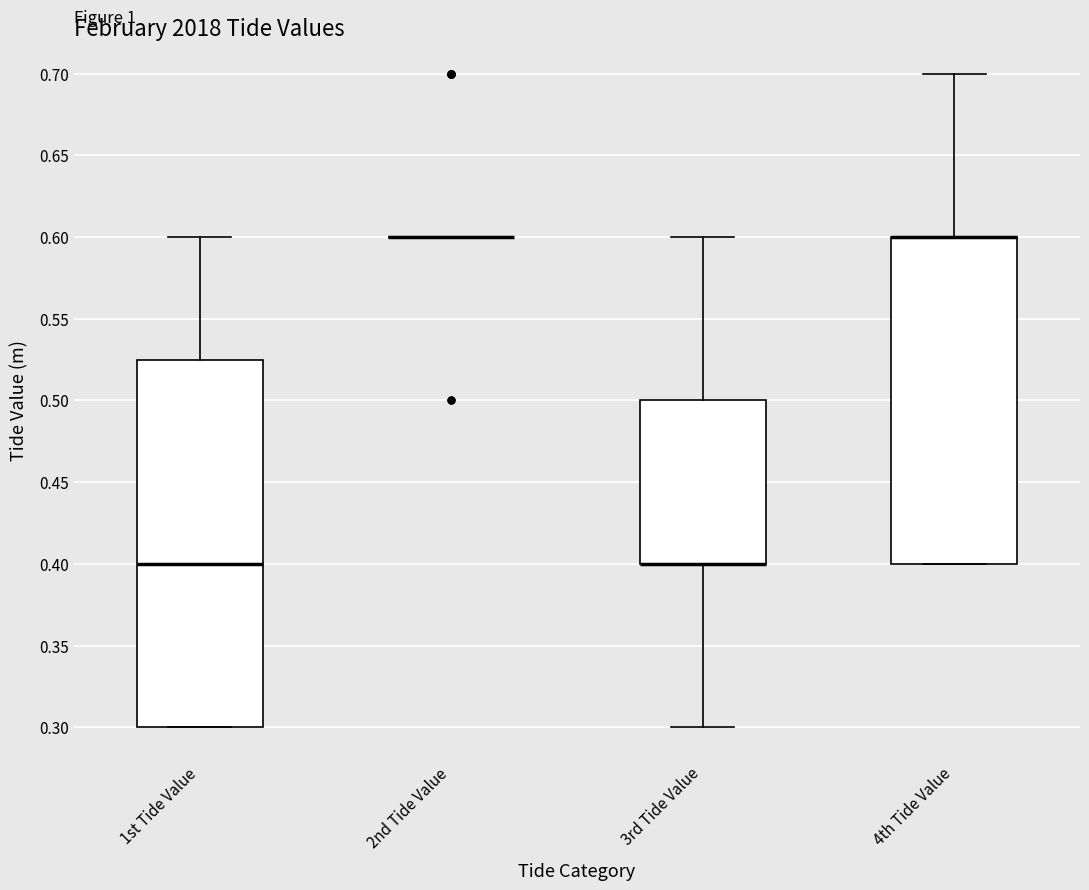

Reading left to right, read every box against the y-axis: the position of its median line, the range the box covers, and the ends of its whiskers. The values are not printed on the chart, so give them approximately, as read against the axis.

1st Tide Value: median 0.400, box 0.300 to 0.525, whiskers 0.300 to 0.600
2nd Tide Value: box collapsed to a line at 0.600, whiskers 0.600 to 0.600
3rd Tide Value: median 0.400 (drawn on the box's lower edge), box 0.400 to 0.500, whiskers 0.300 to 0.600
4th Tide Value: median 0.600 (drawn on the box's upper edge), box 0.400 to 0.600, whiskers 0.400 to 0.700